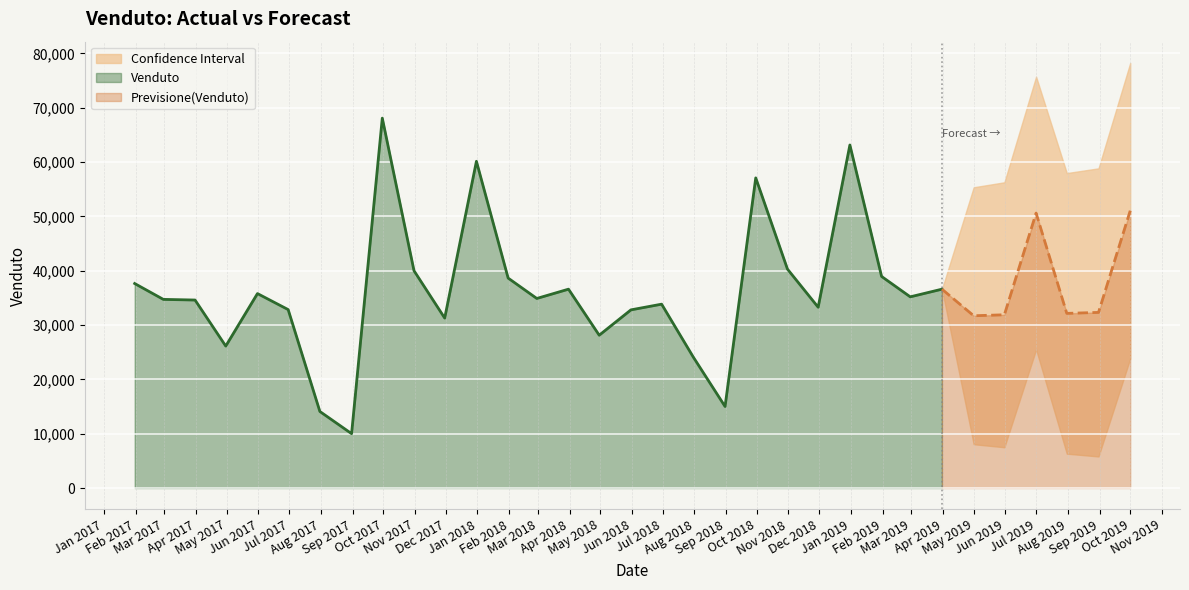

What is the minimum value for Venduto?

10007.4